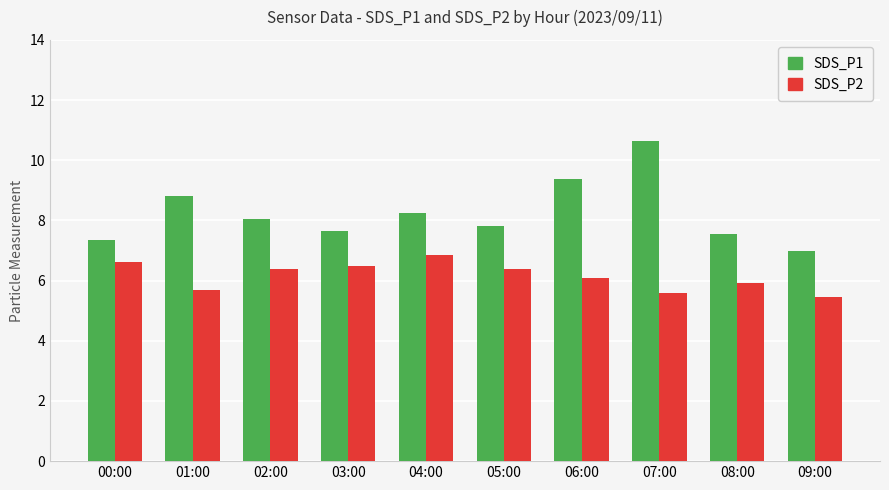

What is the difference between the SDS_P2 values at 08:00 and 04:00?

0.9